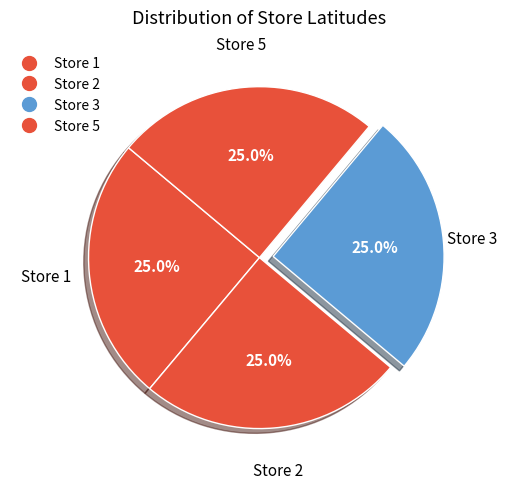

Does Store 2 represent more than half of the total?

No